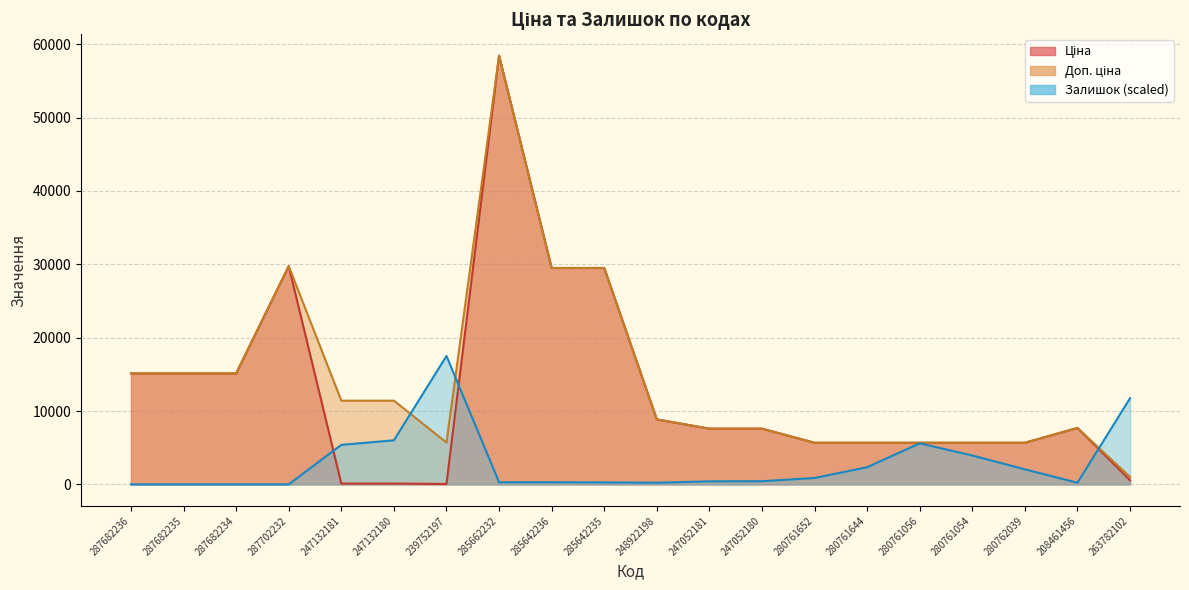

What is the lowest value of the Ціна series?

57.0